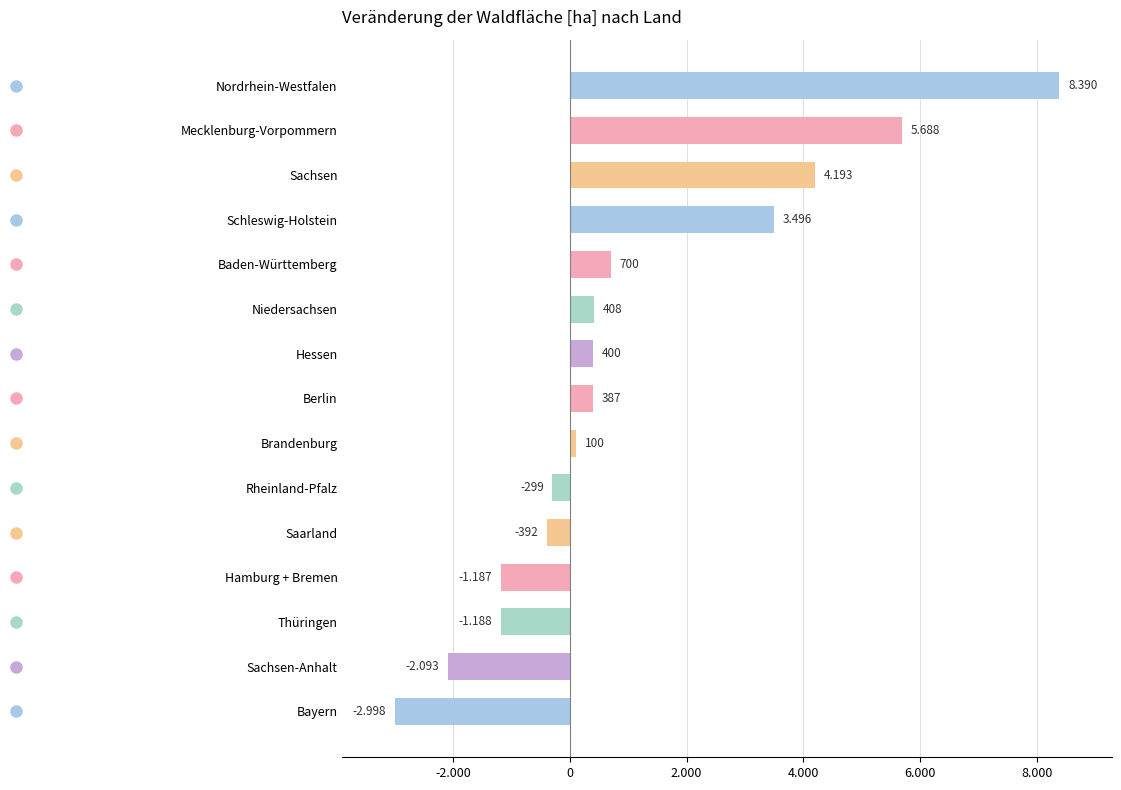

Are the bars horizontal?

Yes